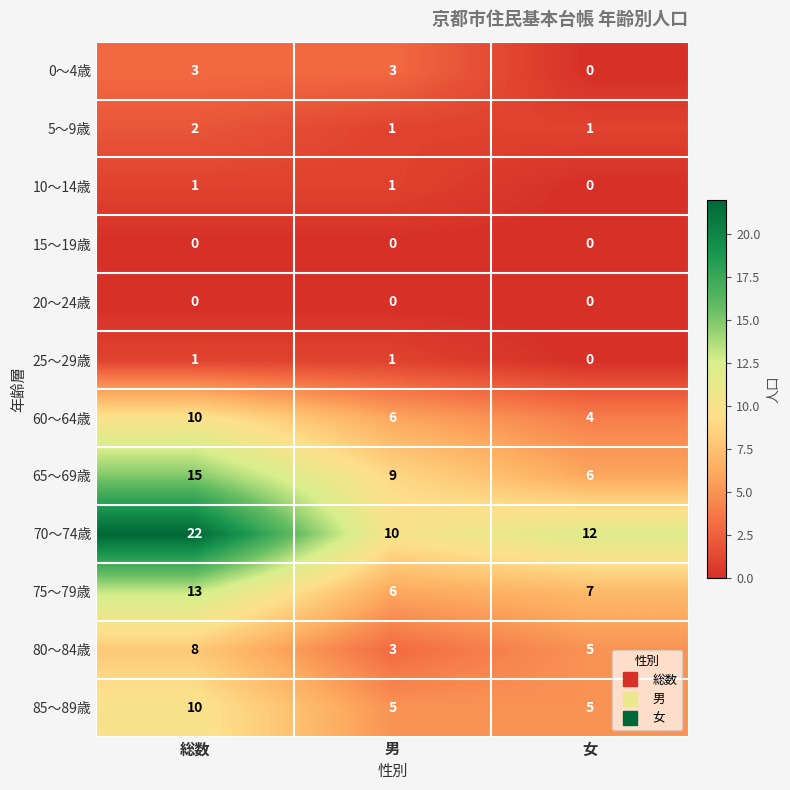

At how many categories does at least one series exceed 0?

3